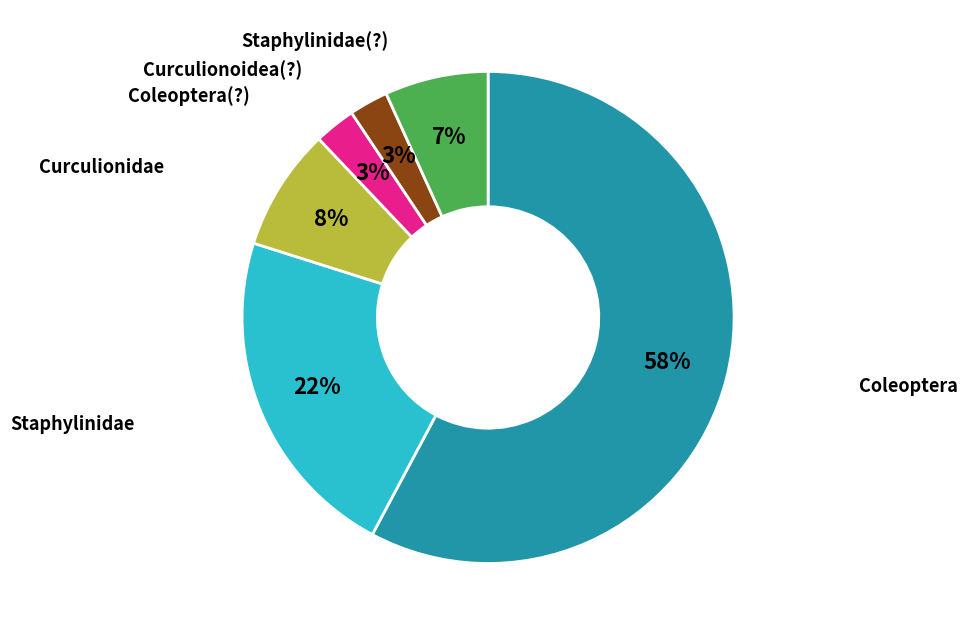

Is there a majority slice in this chart?

Yes